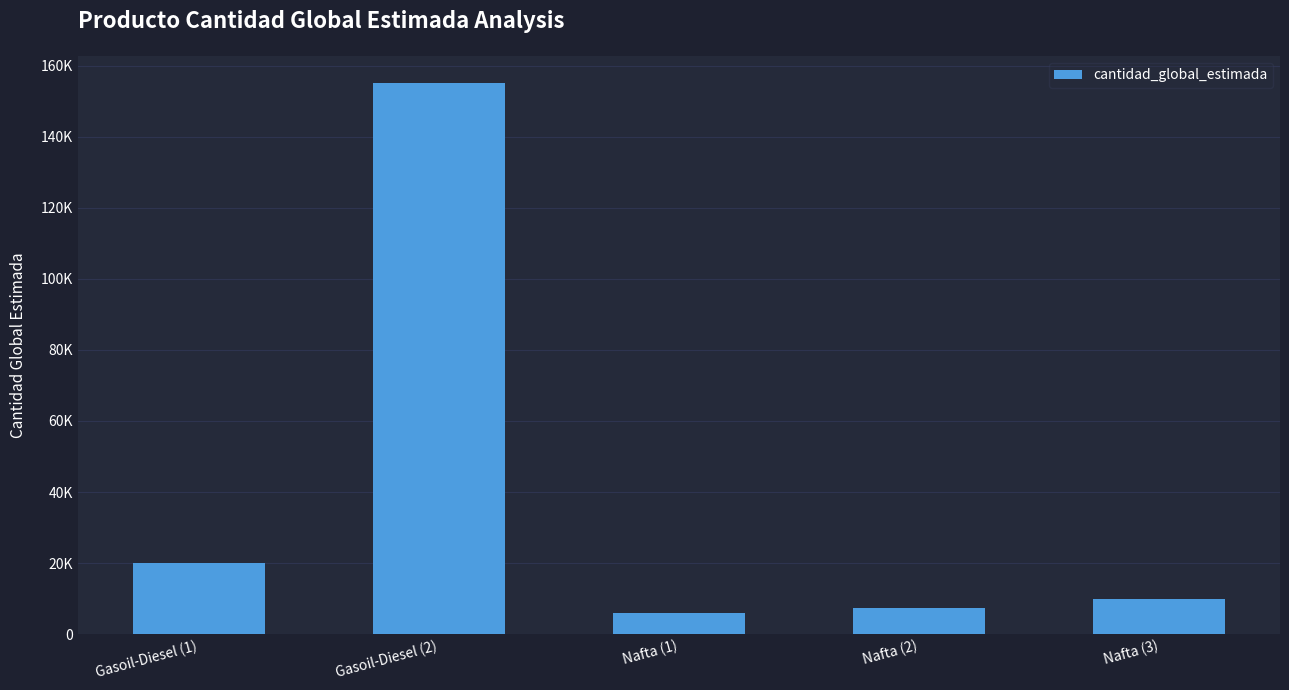

Rank the categories by value from highest to lowest.

Gasoil-Diesel (2), Gasoil-Diesel (1), Nafta (3), Nafta (2), Nafta (1)